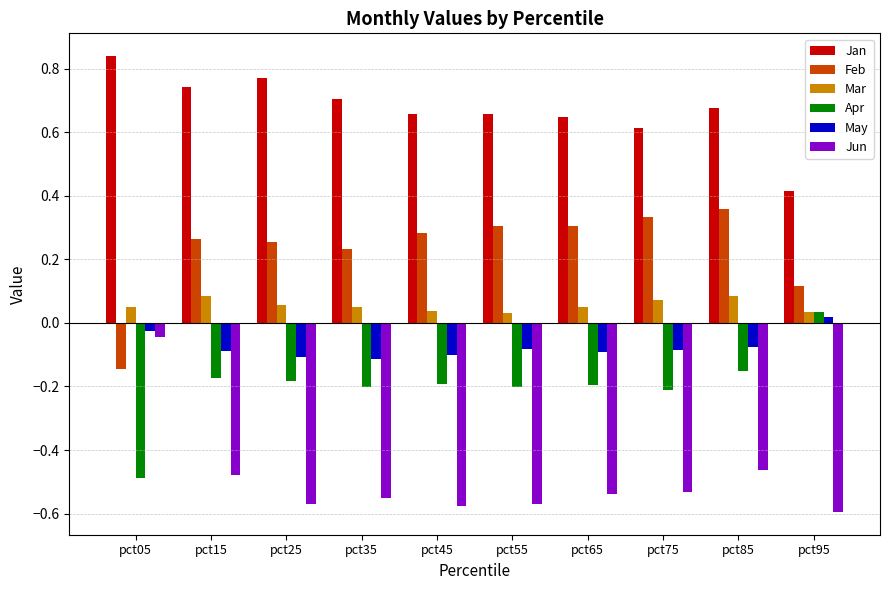

What is the sum of all Feb values?

2.3